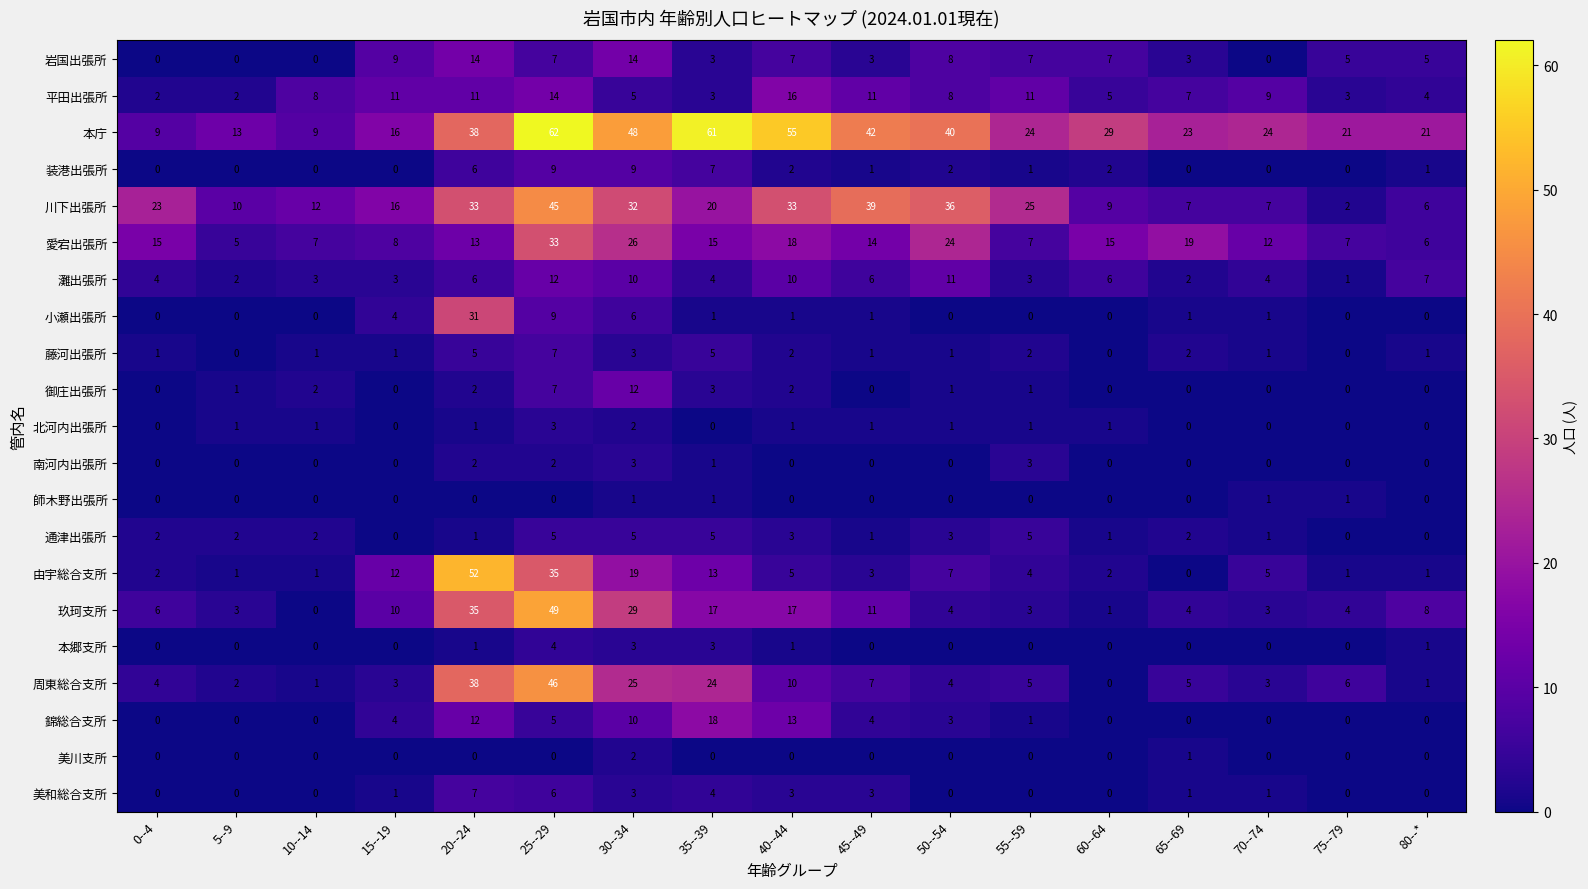

At which category does the chart reach its peak across all series?

25--29